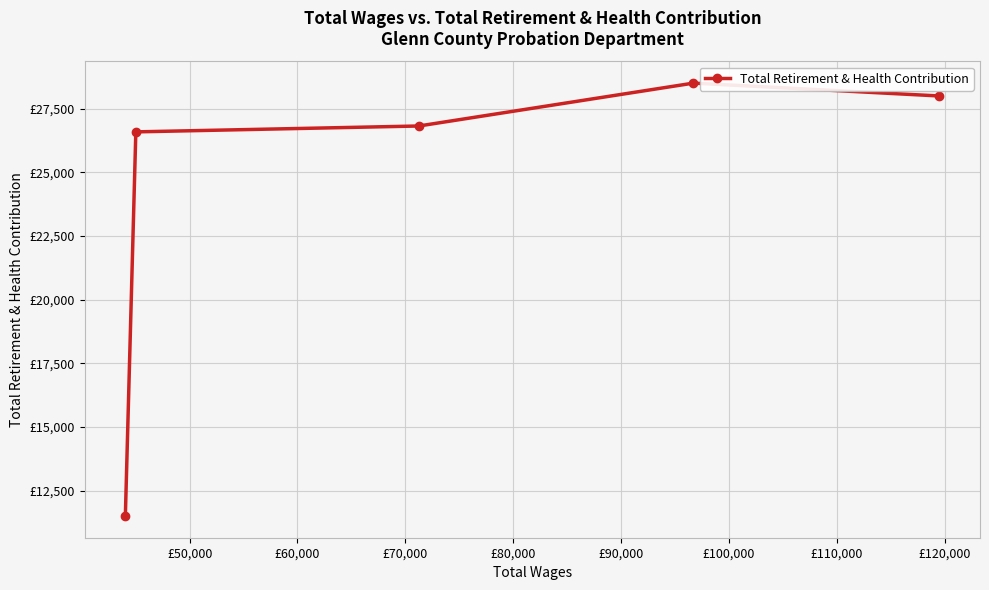

What is the ratio of the value at £60,000 to the value at £70,000?

1.0